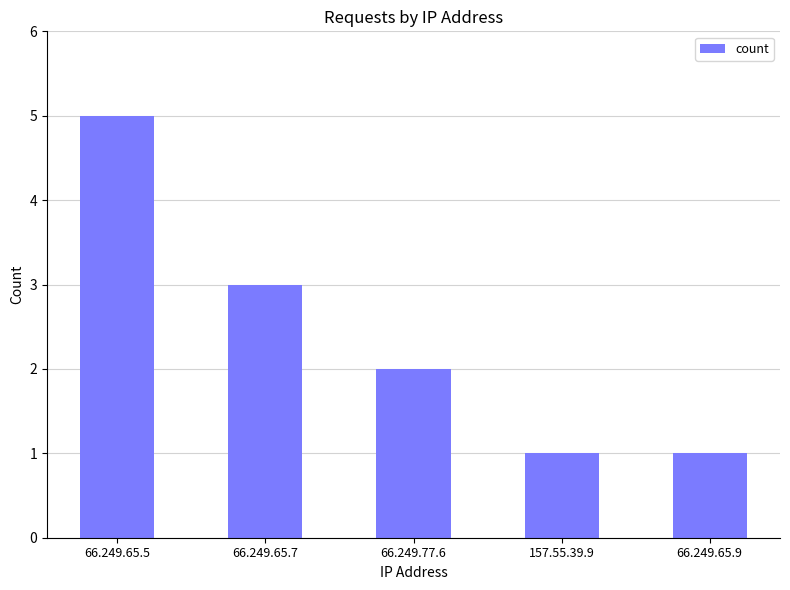

Reading left to right, what are all the values shown in this chart?

5	3	2	1	1